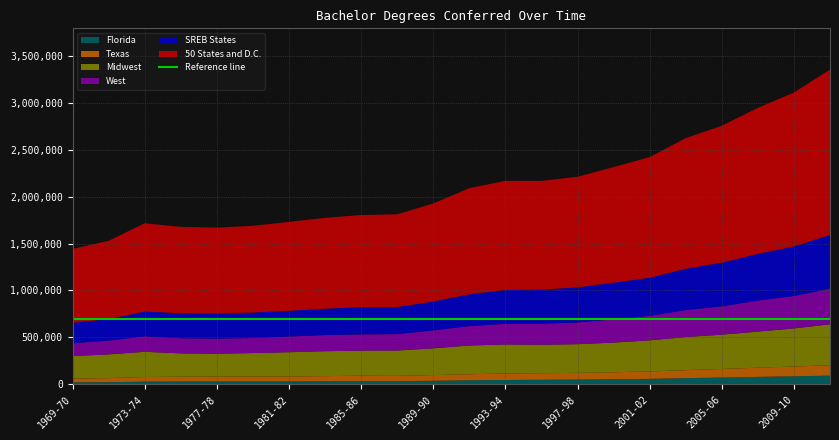

Reading left to right, list all the values displayed in this chart.

50 States and D.C.: 1969-70=789489	1971-72=836843	1973-74=942616	1975-76=922605	1977-78=917795	1979-80=926254	1981-82=949748	1983-84=970483	1985-86=984132	1987-88=989902	1989-90=1048059	1991-92=1133157	1993-94=1165841	1995-96=1161592	1997-98=1181295	1999-00=1234838	2001-02=1288655	2003-04=1395334	2005-06=1462819	2007-08=1559381	2009-10=1643045	2011-12=1766695
SREB States: 1969-70=218135	1971-72=228801	1973-74=264156	1975-76=266860	1977-78=267791	1979-80=271534	1981-82=274170	1983-84=281148	1985-86=290305	1987-88=288999	1989-90=307826	1991-92=339239	1993-94=361247	1995-96=363667	1997-98=374264	1999-00=391330	2001-02=406854	2003-04=440645	2005-06=466410	2007-08=497417	2009-10=529387	2011-12=572238
West: 1969-70=136889	1971-72=147605	1973-74=165865	1975-76=161585	1977-78=161362	1979-80=161321	1981-82=167791	1983-84=172682	1985-86=174574	1987-88=175849	1989-90=191406	1991-92=207517	1993-94=221137	1995-96=224762	1997-98=232555	1999-00=248547	2001-02=261585	2003-04=288611	2005-06=302392	2007-08=332170	2009-10=346919	2011-12=380676
Midwest: 1969-70=239459	1971-72=253348	1973-74=269157	1975-76=249559	1977-78=244744	1979-80=249372	1981-82=258778	1983-84=266126	1985-86=267130	1987-88=270741	1989-90=285758	1991-92=307025	1993-94=309984	1995-96=303789	1997-98=306107	1999-00=316464	2001-02=331614	2003-04=353655	2005-06=366245	2007-08=385504	2009-10=406707	2011-12=437489
Texas: 1969-70=40178	1971-72=43329	1973-74=49399	1975-76=51439	1977-78=52306	1979-80=53604	1981-82=53562	1983-84=55277	1985-86=57963	1987-88=55575	1989-90=61030	1991-92=64313	1993-94=69298	1995-96=70704	1997-98=71771	1999-00=75834	2001-02=79595	2003-04=85410	2005-06=92027	2007-08=98205	2009-10=104657	2011-12=111324
Florida: 1969-70=19773	1971-72=20933	1973-74=26837	1975-76=27540	1977-78=27770	1979-80=28629	1981-82=28556	1983-84=30102	1985-86=32056	1987-88=32345	1989-90=35600	1991-92=41090	1993-94=44075	1995-96=46311	1997-98=48463	1999-00=51333	2001-02=56351	2003-04=63699	2005-06=69899	2007-08=77460	2009-10=83370	2011-12=90583